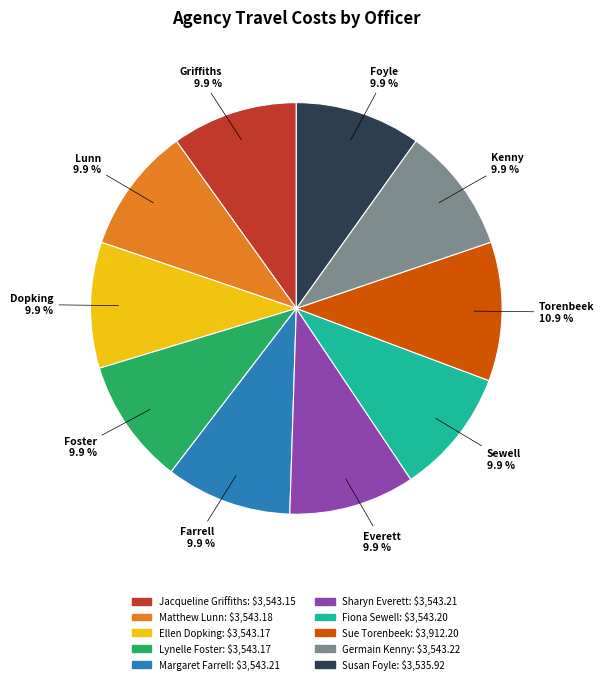

The Lynelle Foster slice represents 10% of the pie. True or false?

True